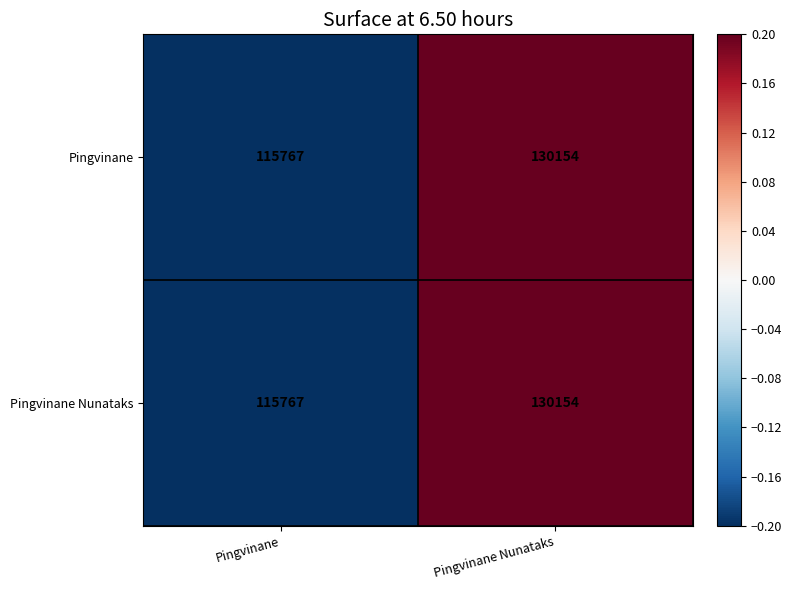

Where is Pingvinane Nunataks nearest to the value 122960?

Pingvinane